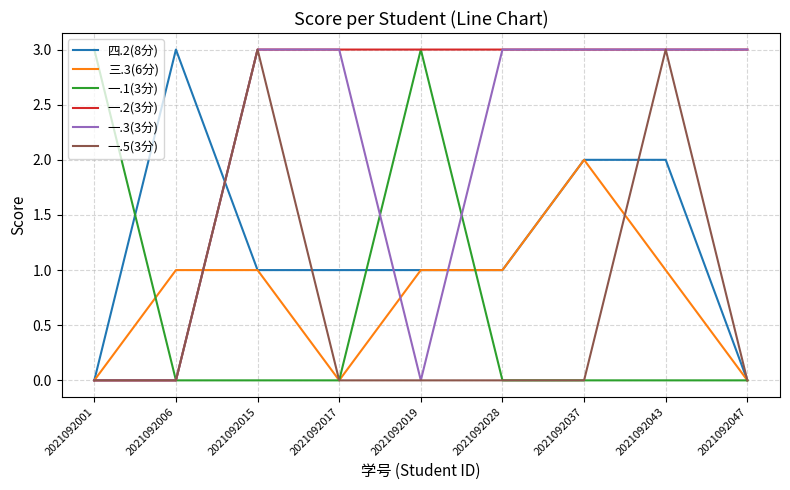

The value of 四.2(8分) at 2021092006 is 5. True or false?

False